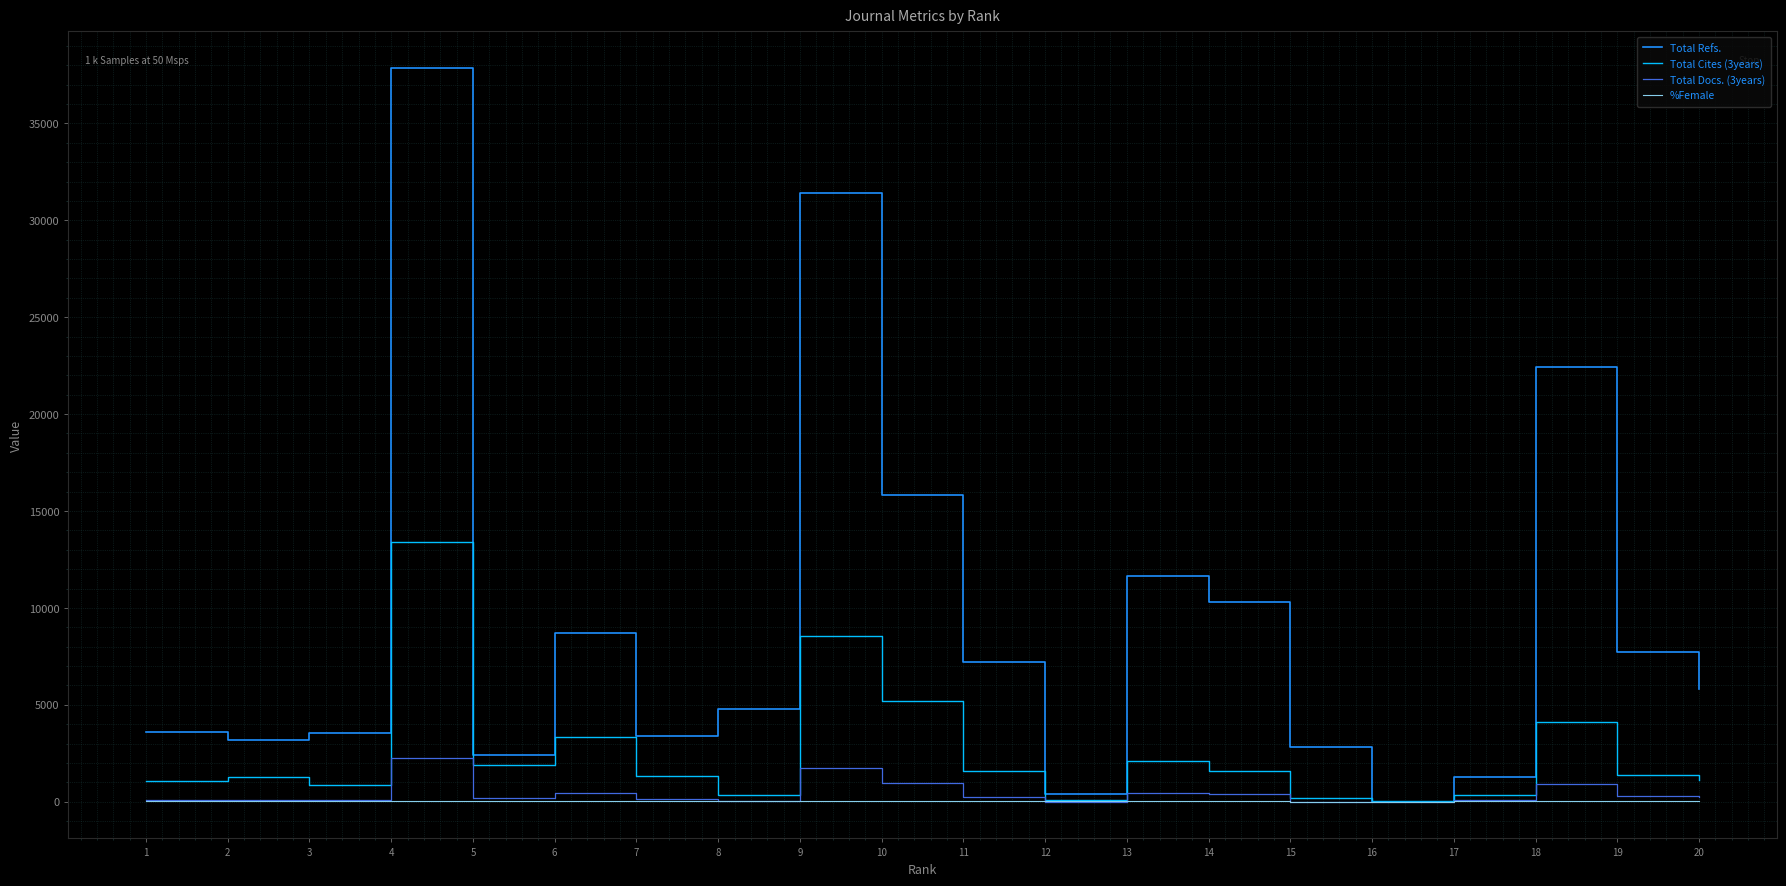

The value of Total Refs. at 15 is 2839. True or false?

True